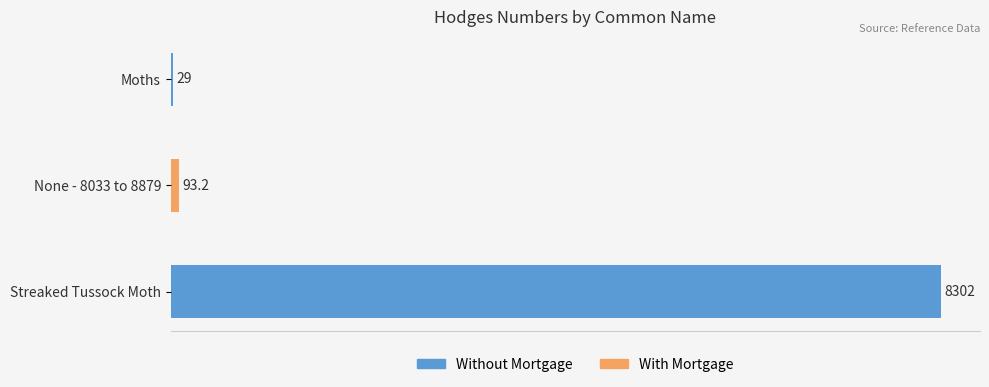

What is the approximate value at None - 8033 to 8879?

93.2